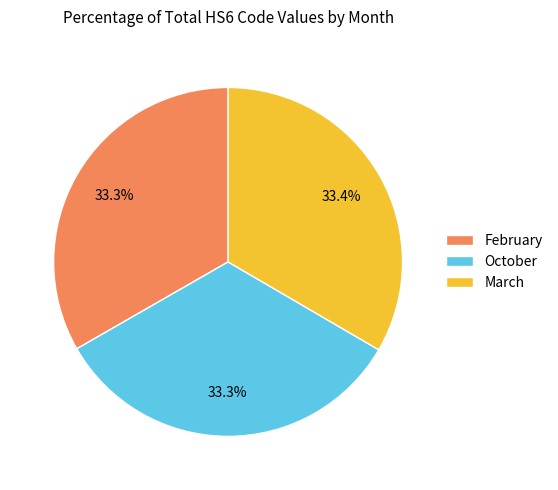

Does February account for over 50% of the chart?

No